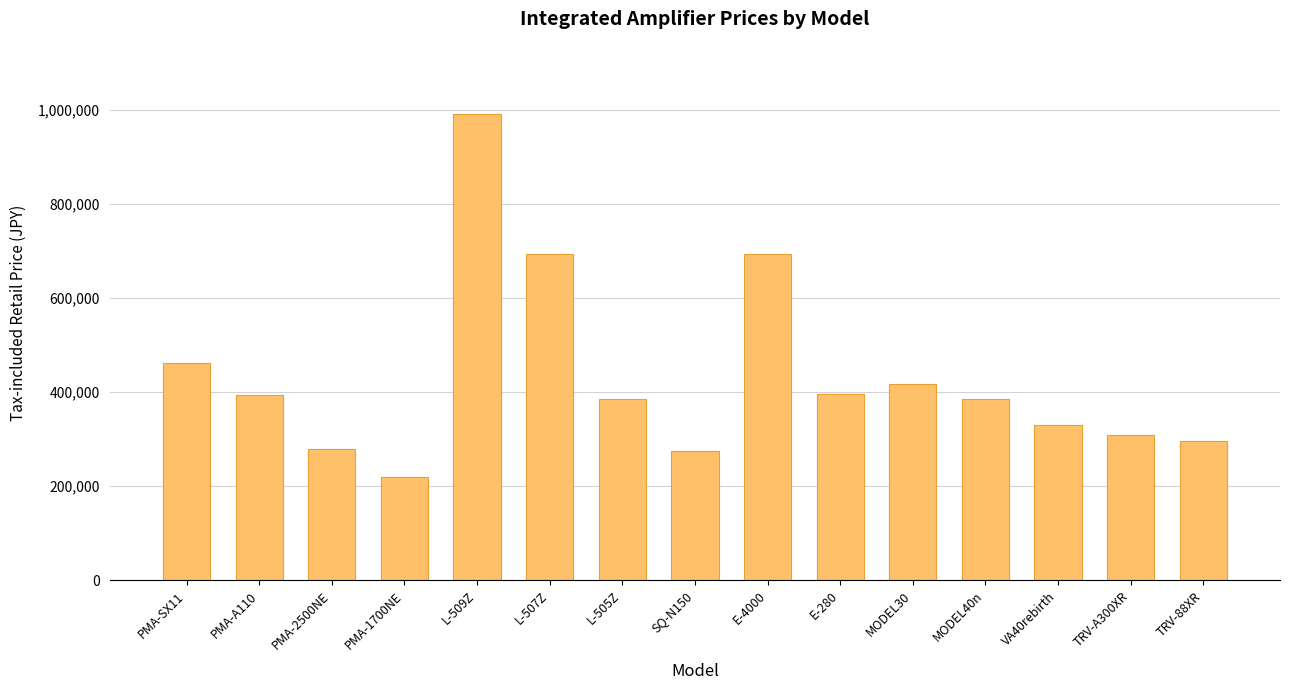

What is the label of the 3rd bar from the left?

PMA-2500NE